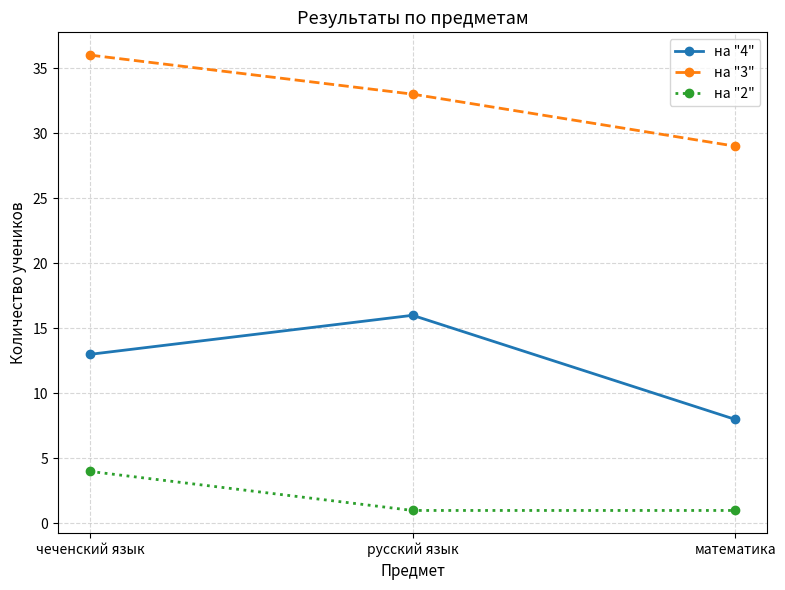

At which category is the sum across all series the highest?

чеченский язык